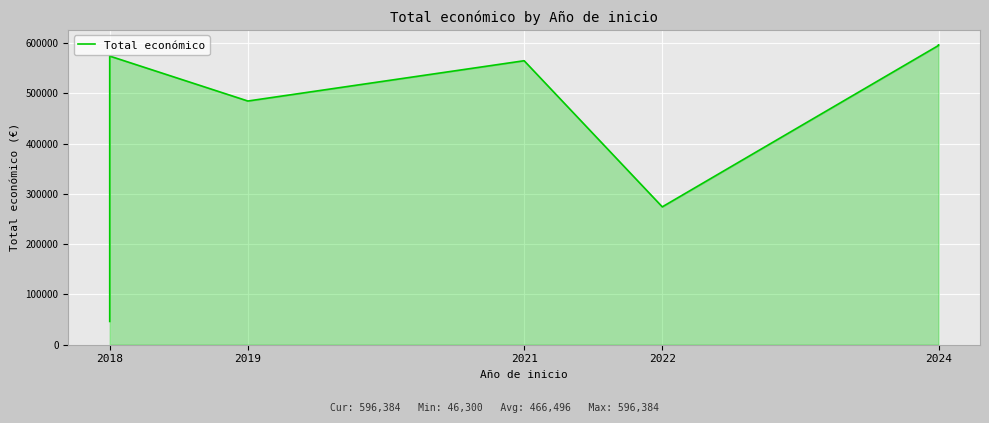

Which has a higher value, 2022 or 2019?

2019